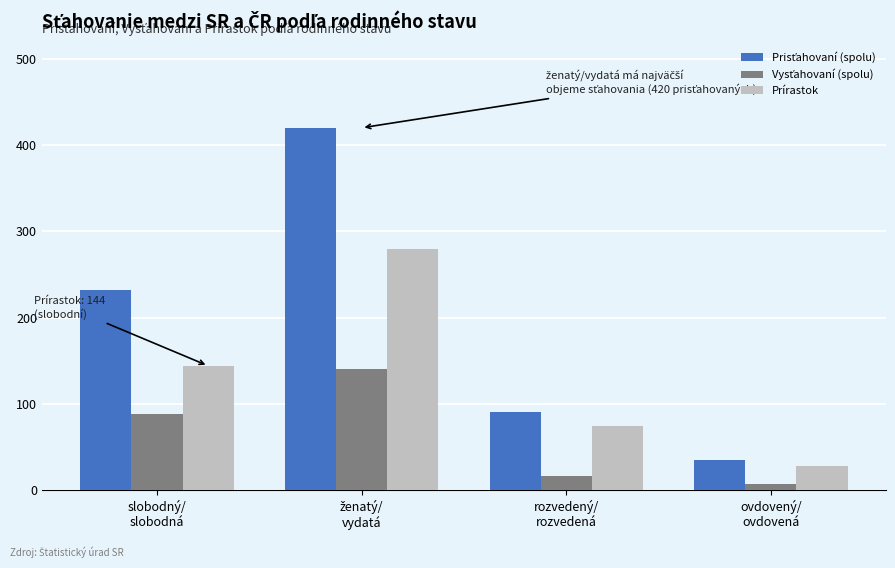

What is the difference between the second highest and second lowest values in the Prírastok series?

70